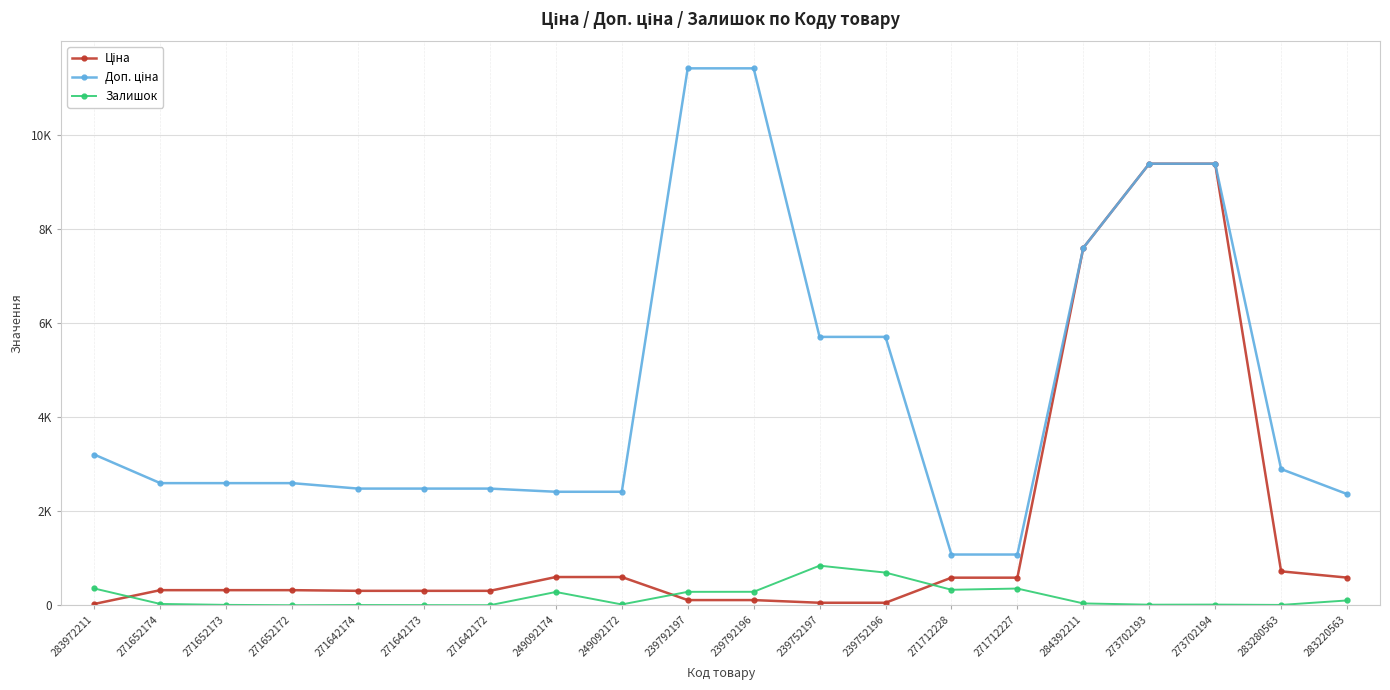

Does the chart have visible grid lines?

Yes